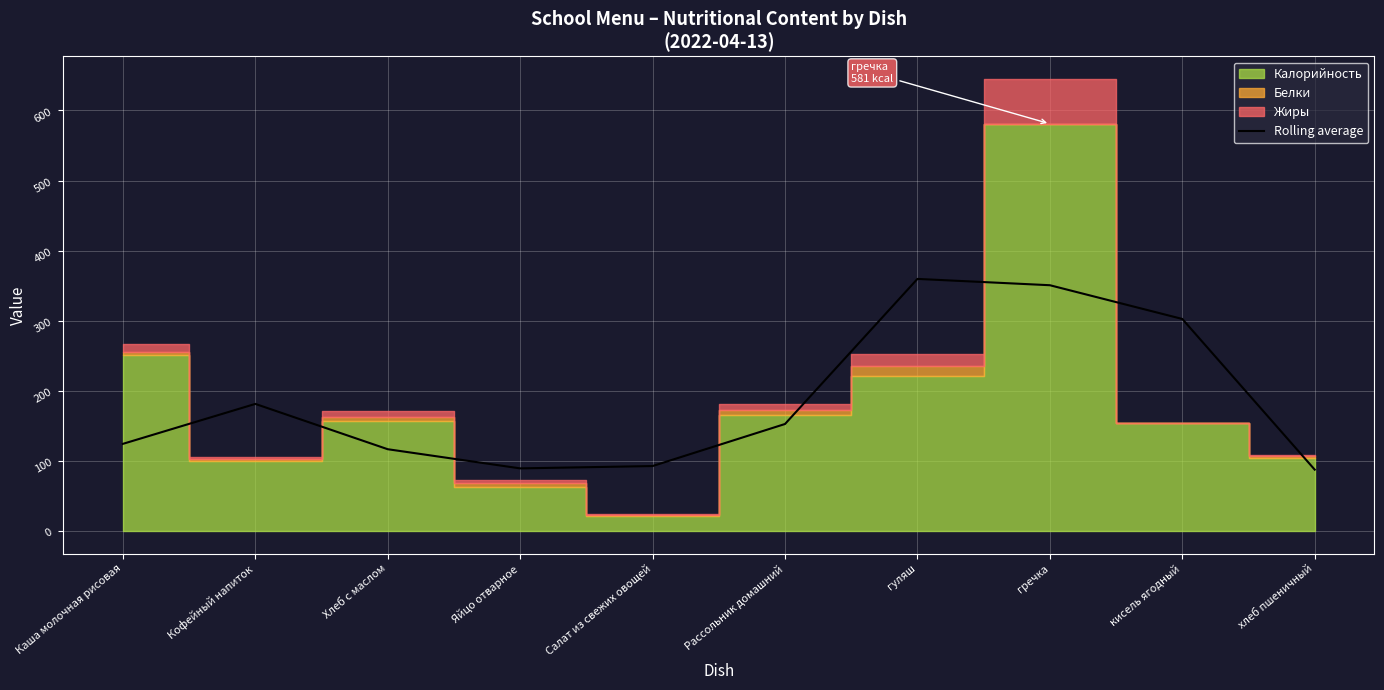

Is it true that the value at Яйцо отварное is 89.3?

True